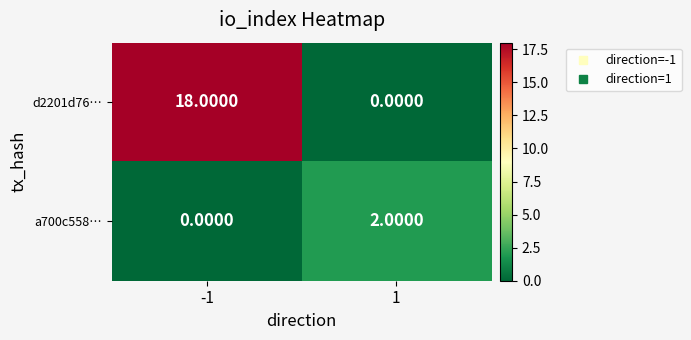

Rank the series at -1 from highest to lowest value.

d2201d76…, a700c558…